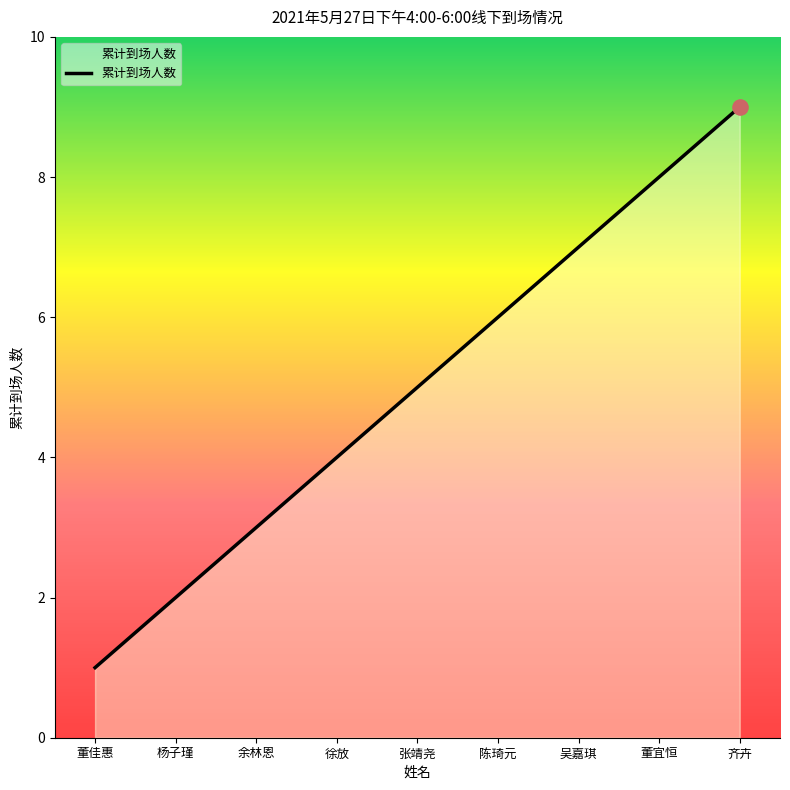

What is the change in value from 杨子瑾 to 陈琦元?

+4